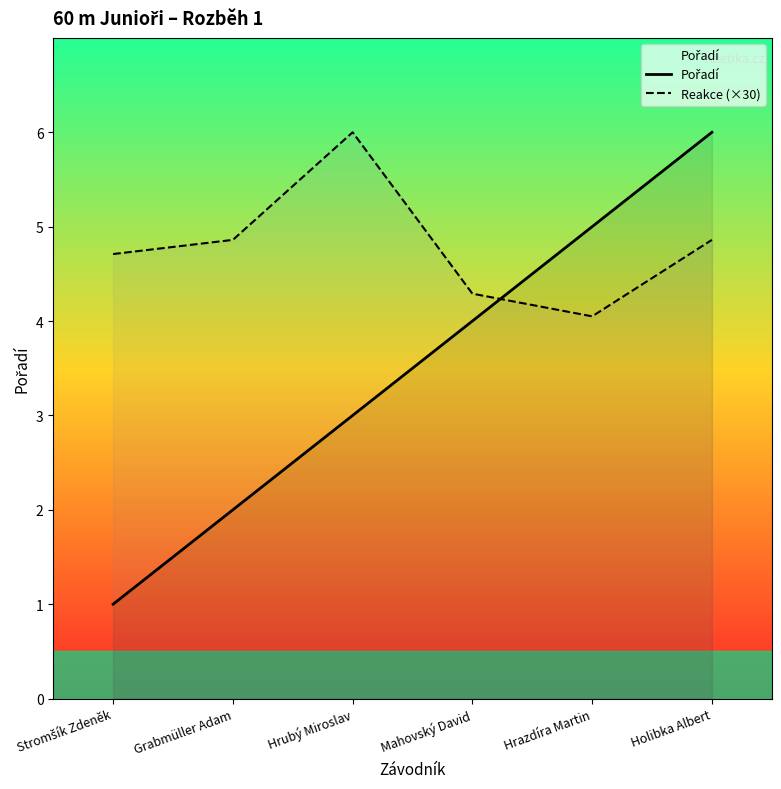

Rank the series by their maximum value, from highest to lowest.

Pořadí, Reakce (×30)